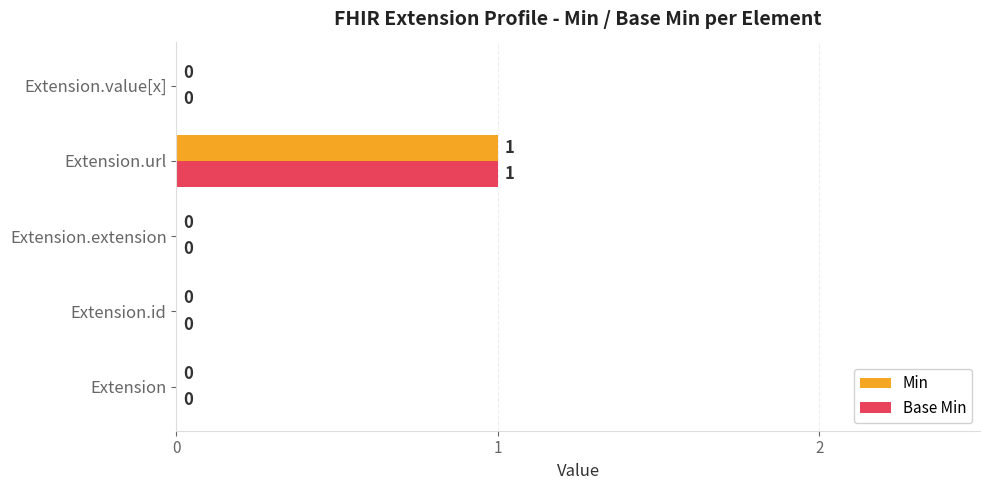

At which category is the sum across all series the highest?

Extension.url